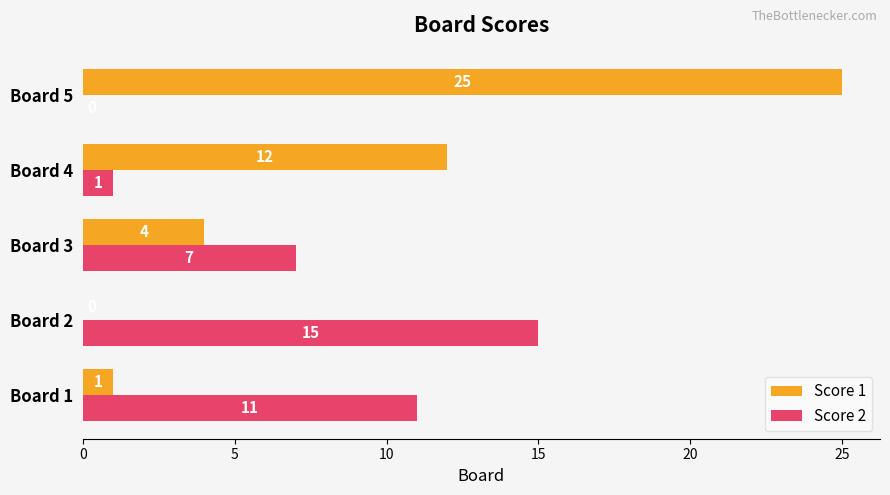

What are all the series names shown in the legend?

Score 1, Score 2